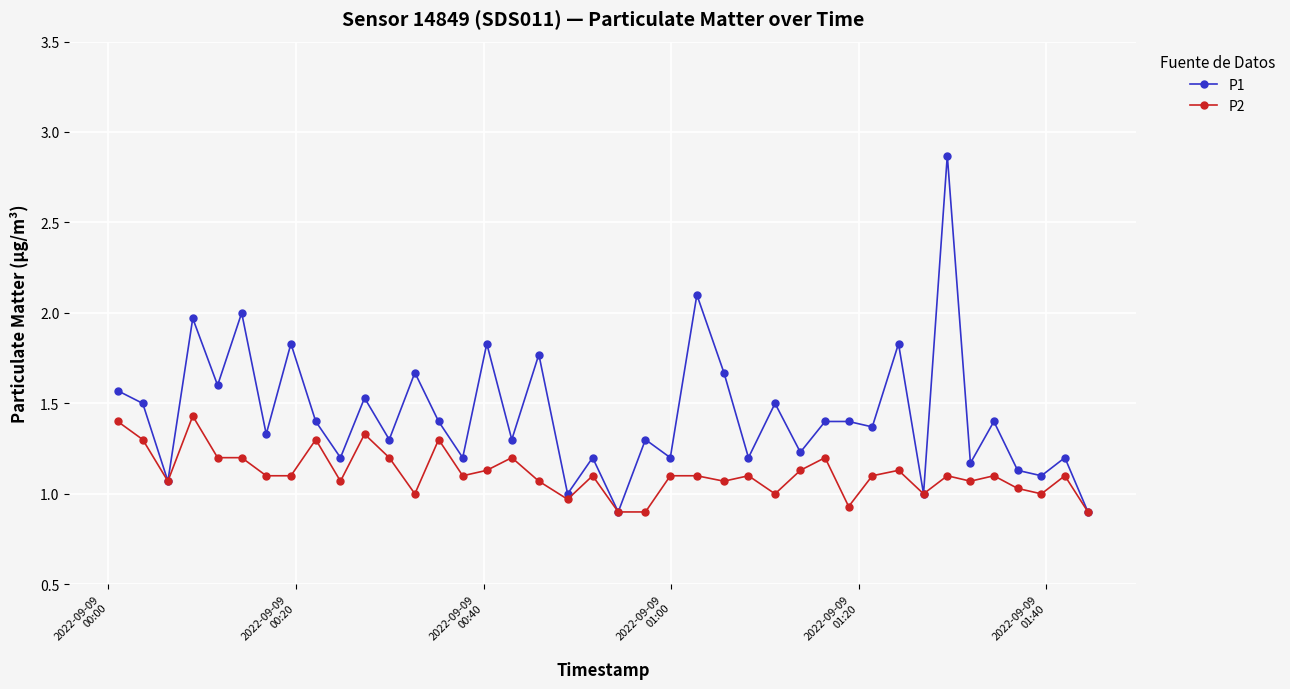

Rank the series by their maximum value, from highest to lowest.

P1, P2